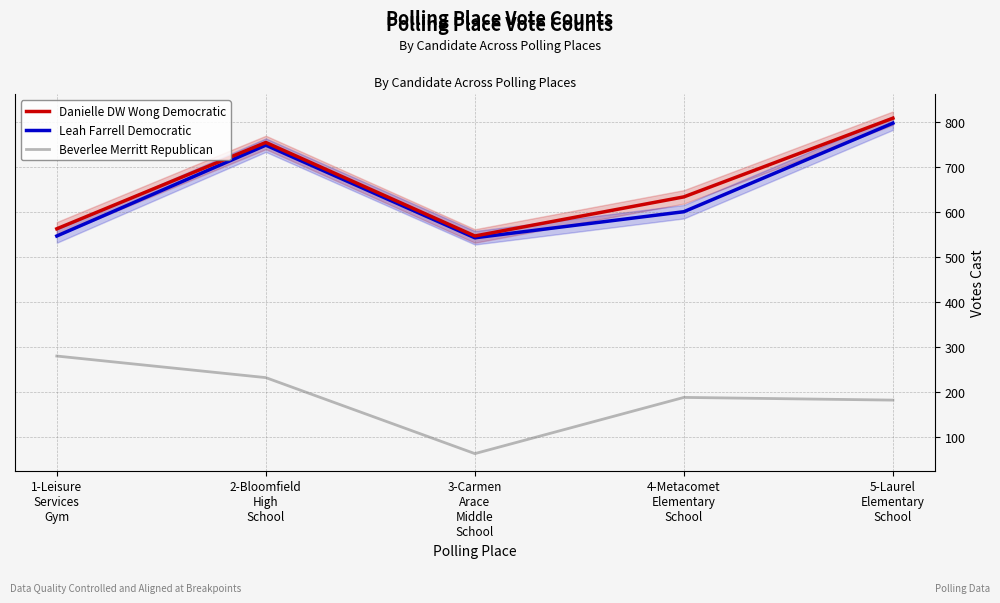

At which label does Beverlee Merritt Republican first exceed 188?

1-Leisure
Services
Gym